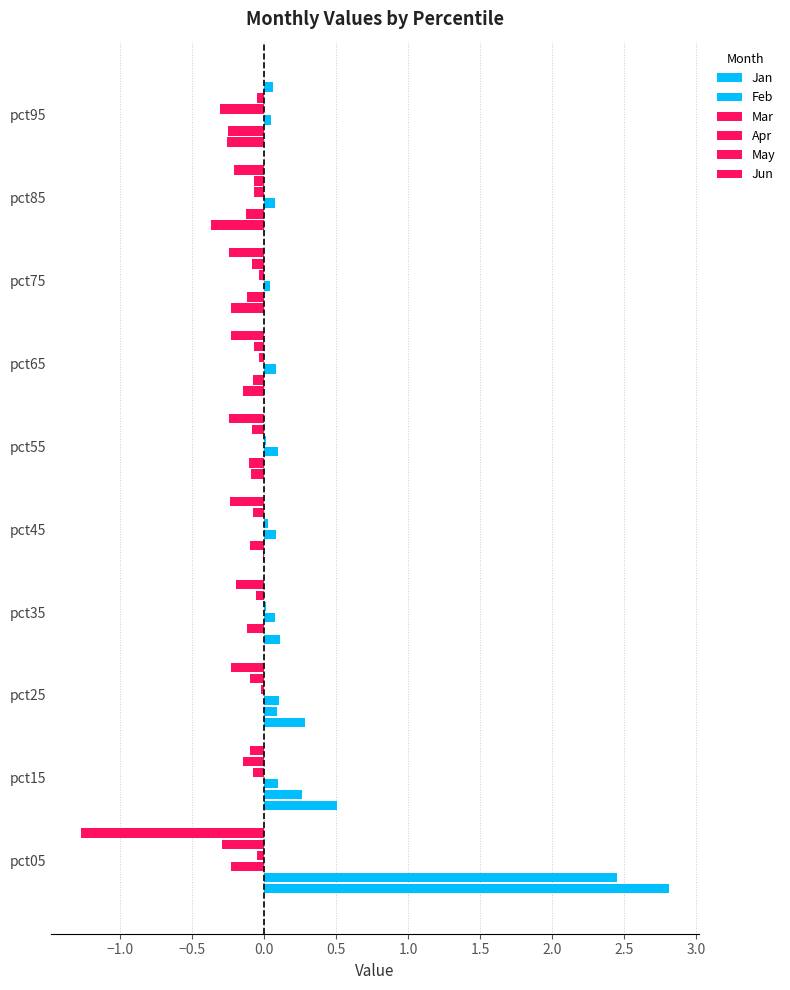

Which series has the widest spread of values?

Jan